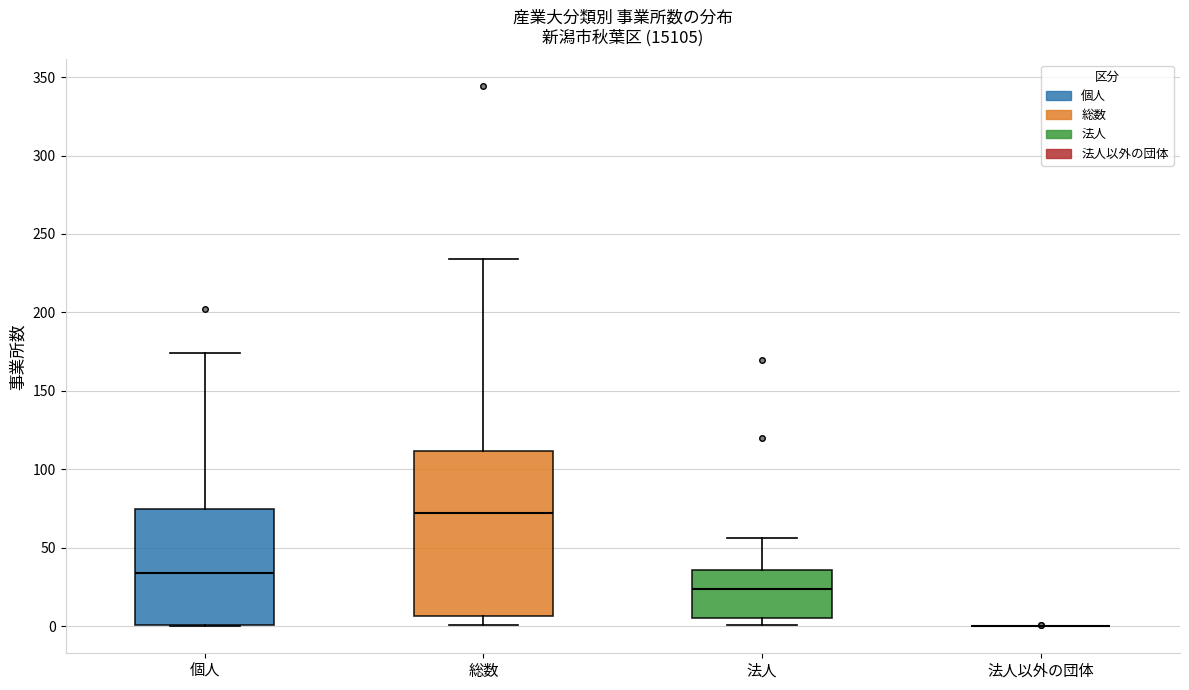

Reading left to right, transcribe this box plot: for each box, give where its median line is, the range the box spans, and where its two whiskers end, as read against the y-axis. The values are not printed on the chart, so give them approximately, as read against the axis.

個人: median 35, box 0 to 75, whiskers 0 to 175
総数: median 70, box 5 to 110, whiskers 0 to 235
法人: median 25, box 5 to 35, whiskers 0 to 55
法人以外の団体: box collapsed to a line at 0, whiskers 0 to 0